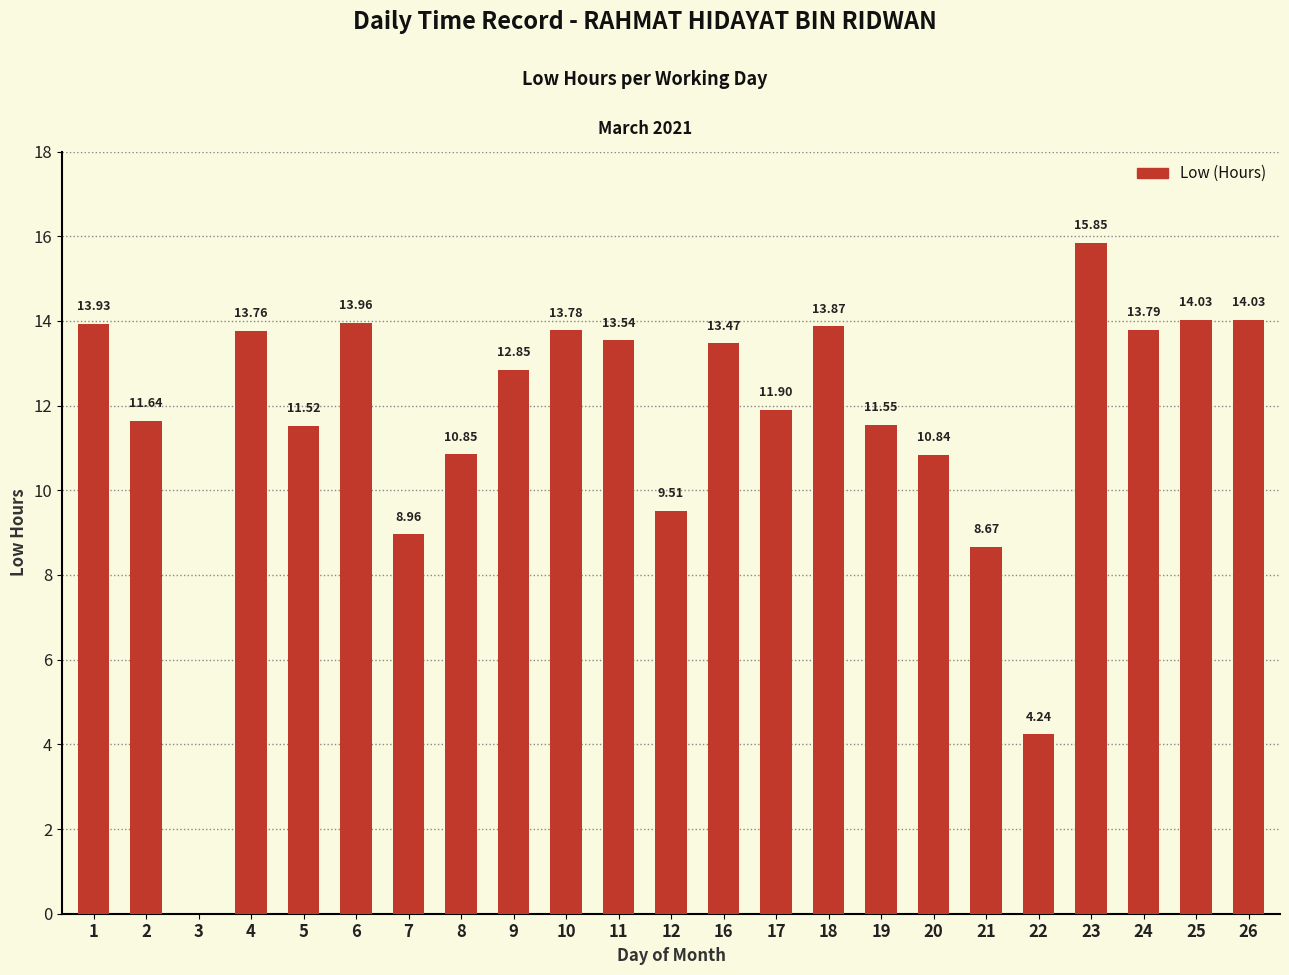

How many categories are shown in the chart?

23